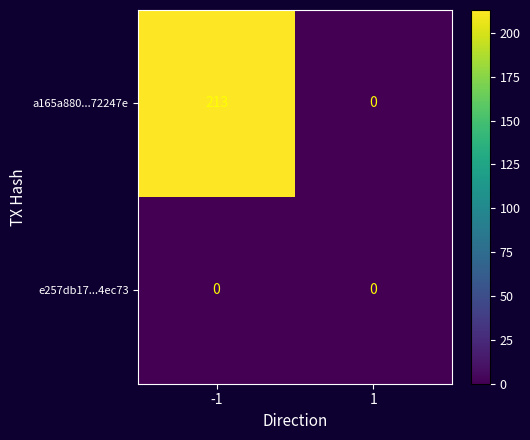

The e257db17...4ec73 series shows 0 at 1. True or false?

True